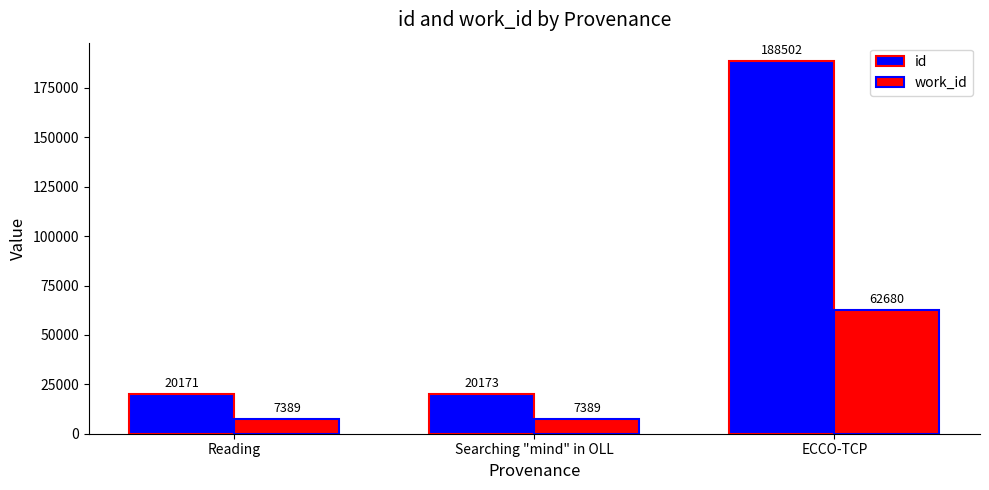

What is the sum of the work_id values at ECCO-TCP and Searching "mind" in OLL?

70069